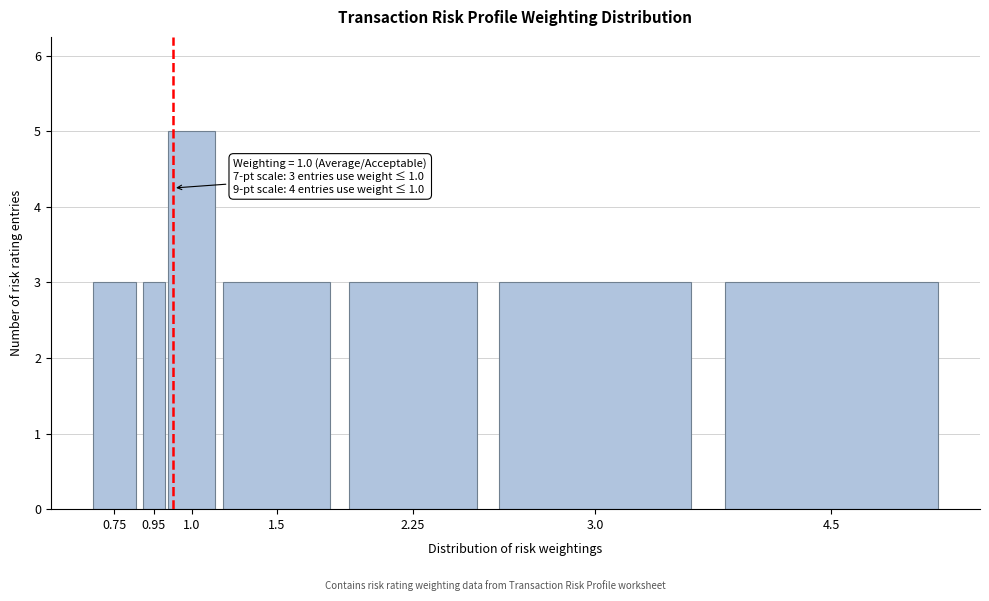

Reading left to right, extract all data points from this chart.

0.75=3	0.95=3	1.0=5	1.5=3	2.25=3	3.0=3	4.5=3